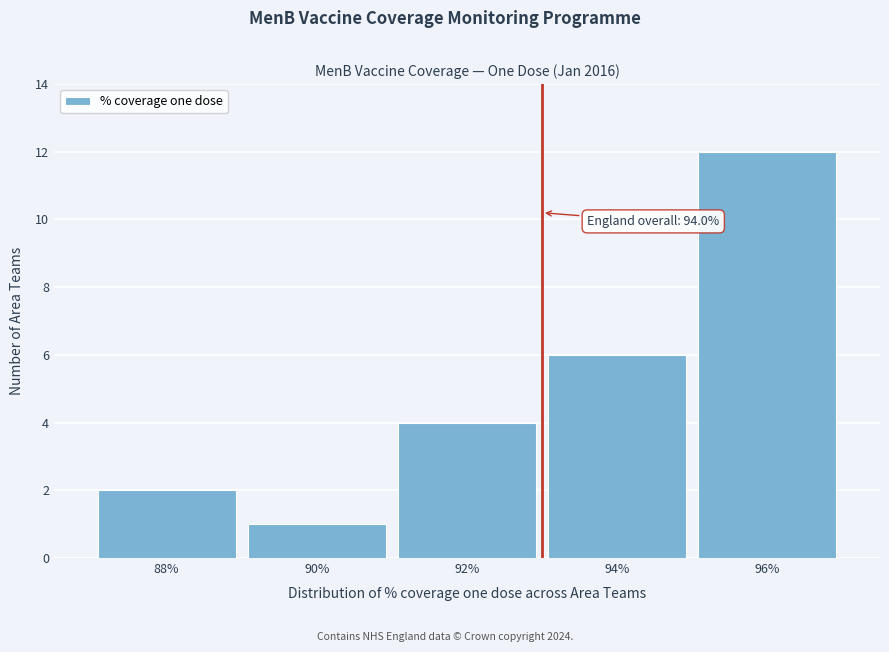

Reading left to right, transcribe all the data shown in this chart.

2	1	4	6	12